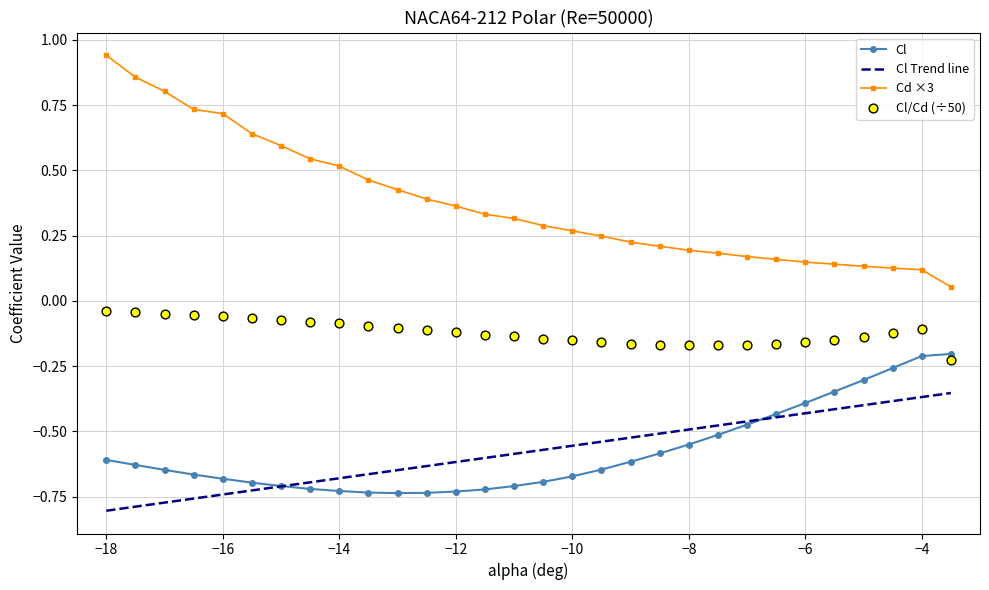

Which series reaches the minimum Y coordinate?

Cl